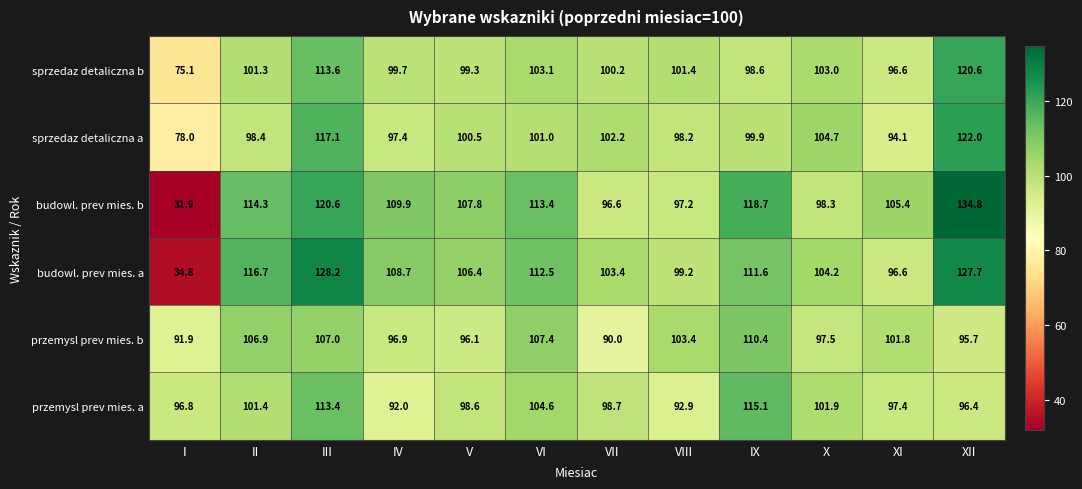

At which label does budowl. prev mies. a reach its peak?

III